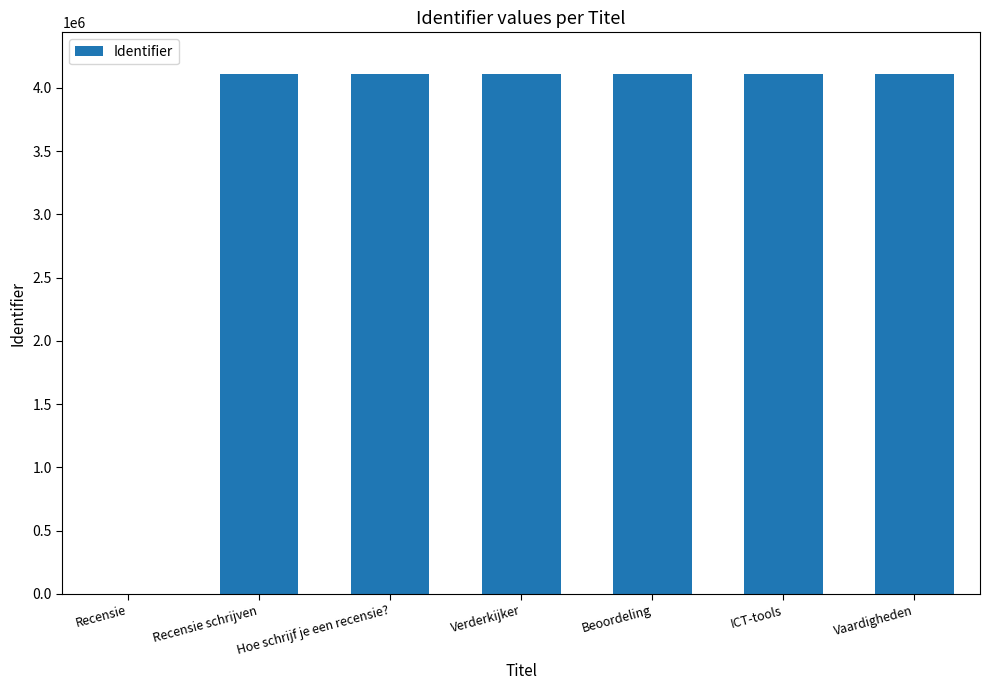

Approximately how many times larger is the value at Hoe schrijf je een recensie? compared to Recensie schrijven?

1.0